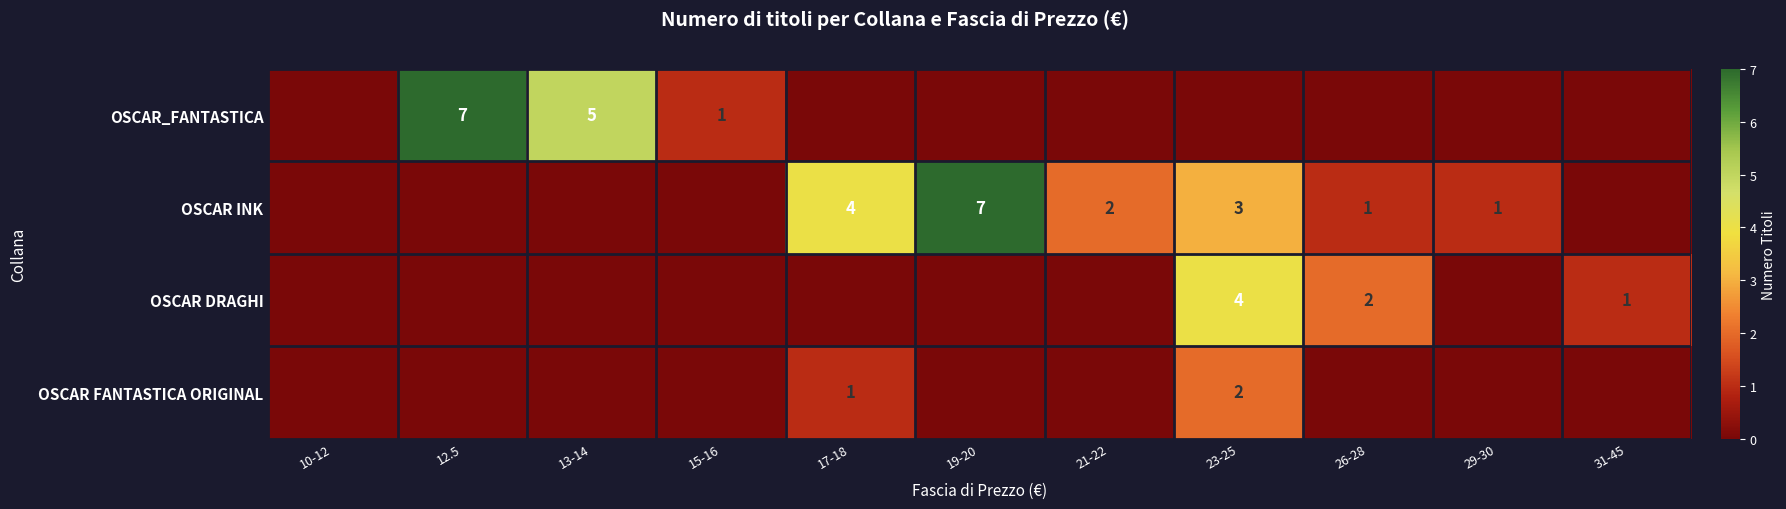

What is the greatest value displayed?

7